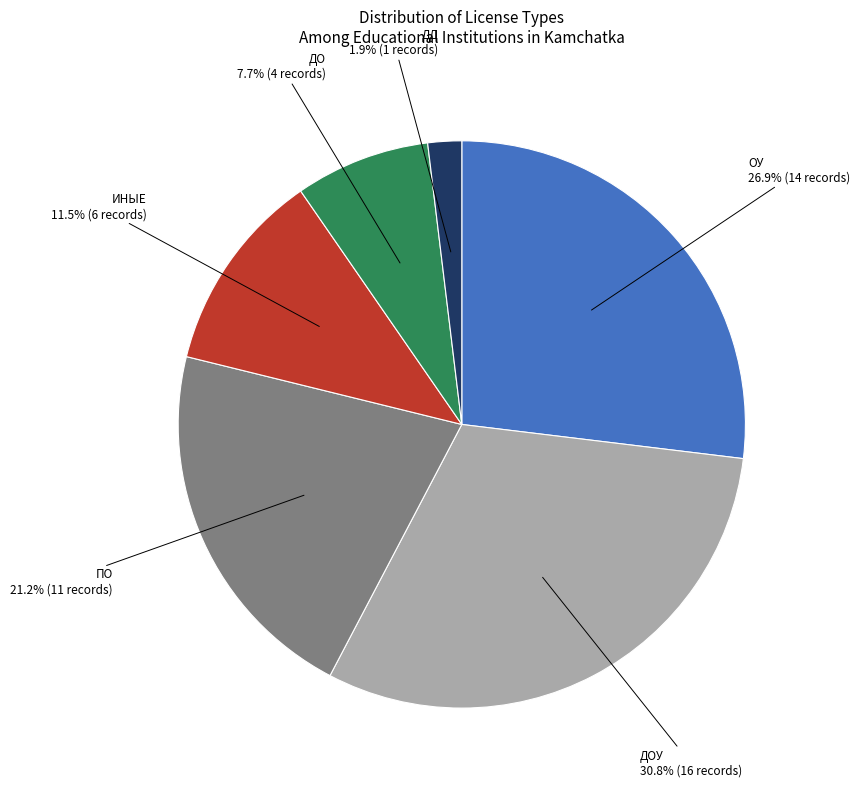

Is the sum of ОУ and ИНЫЕ greater than half?

No